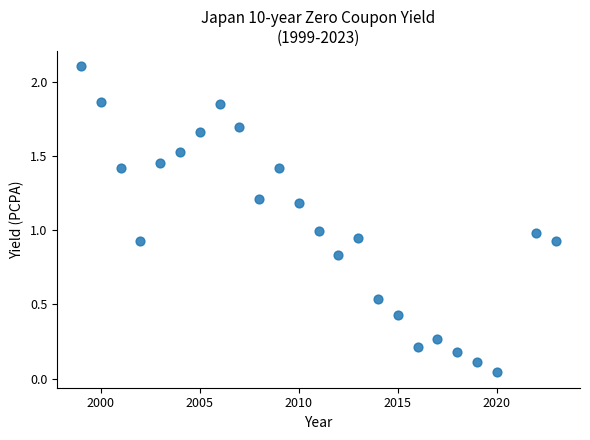

What is the range of X values (max minus min)?

24.0